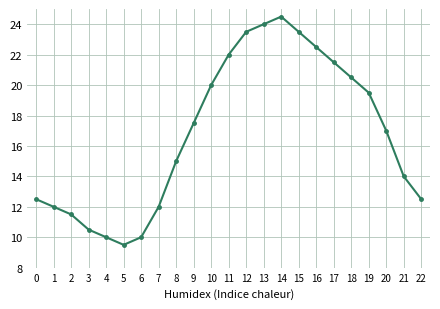

What is the difference between the values at 19 and 15?

4.0